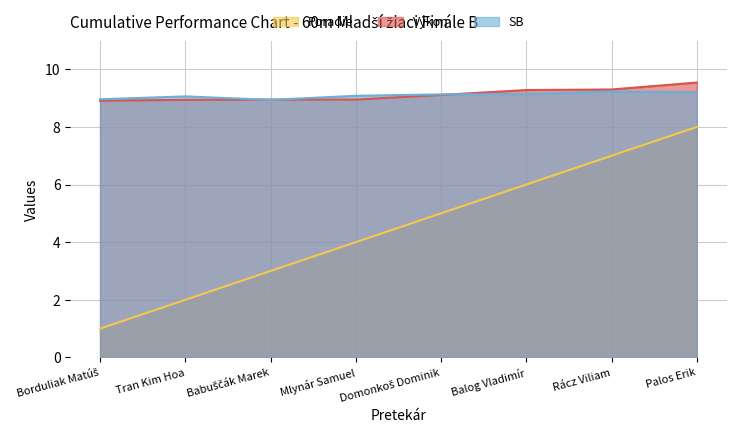

Does the chart have visible grid lines?

Yes